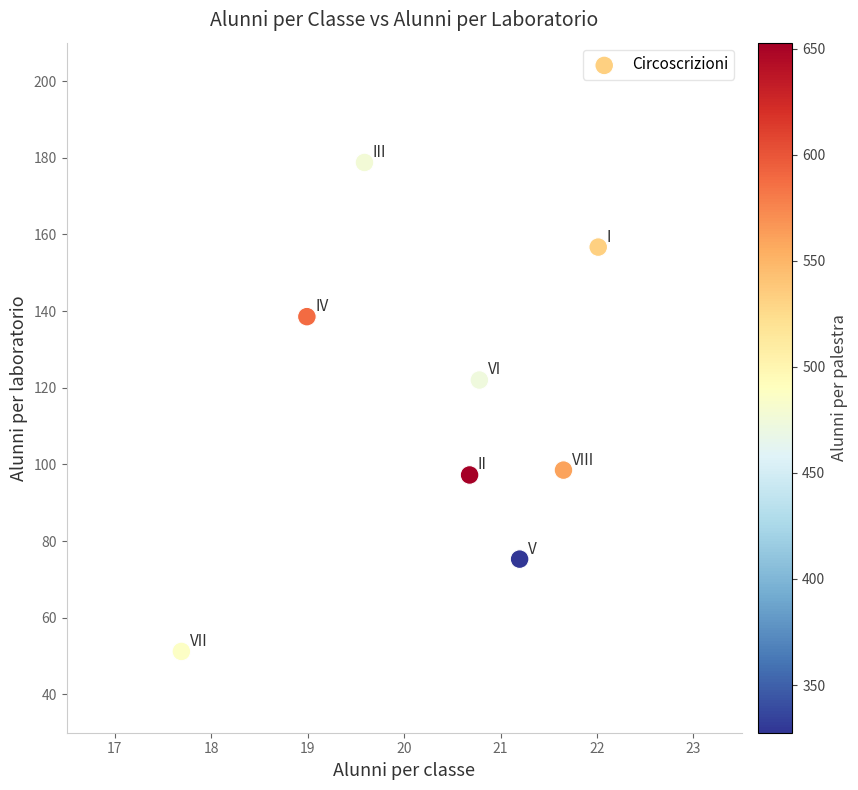

What Y value in the scatter plot is closest to 114?

122.0